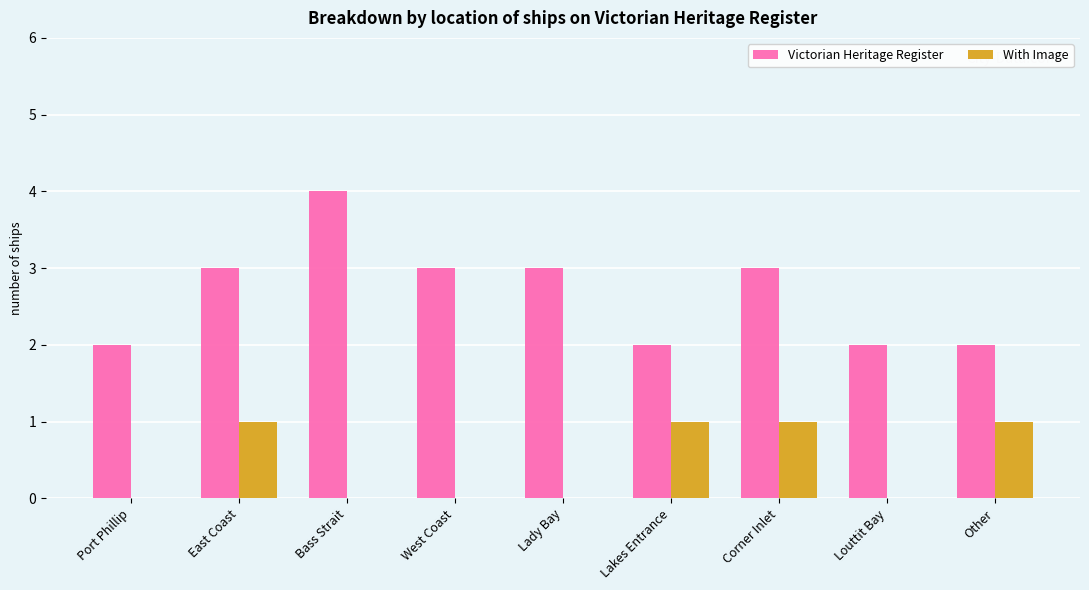

Is the value of Victorian Heritage Register at East Coast greater than the value of With Image at Bass Strait?

Yes